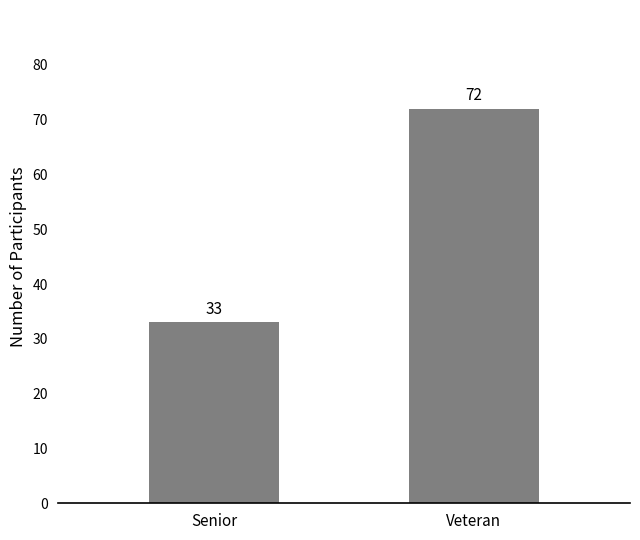

What is the difference between the maximum and minimum values?

39